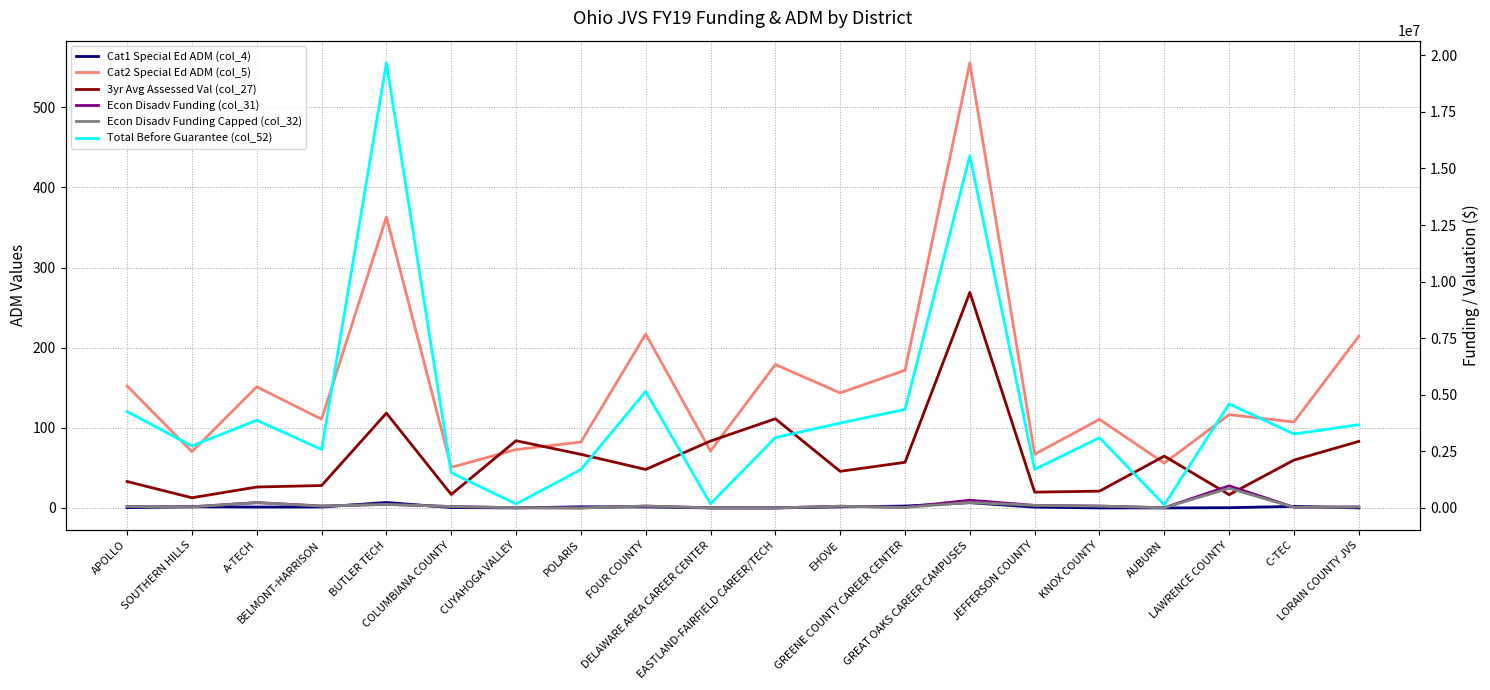

How many data points does each series have?

20